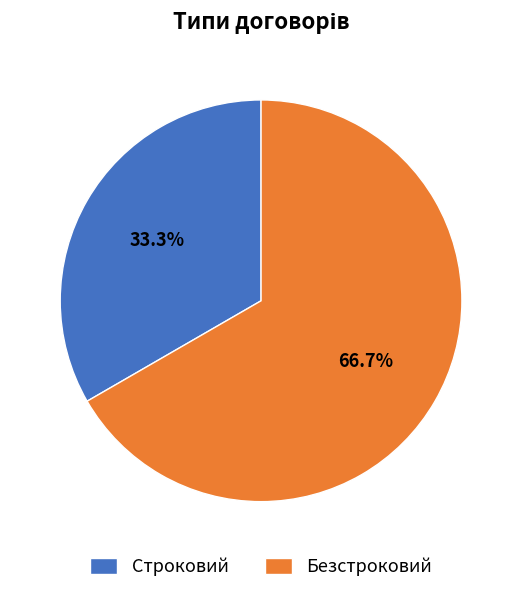

Count the number of slices in the pie.

2